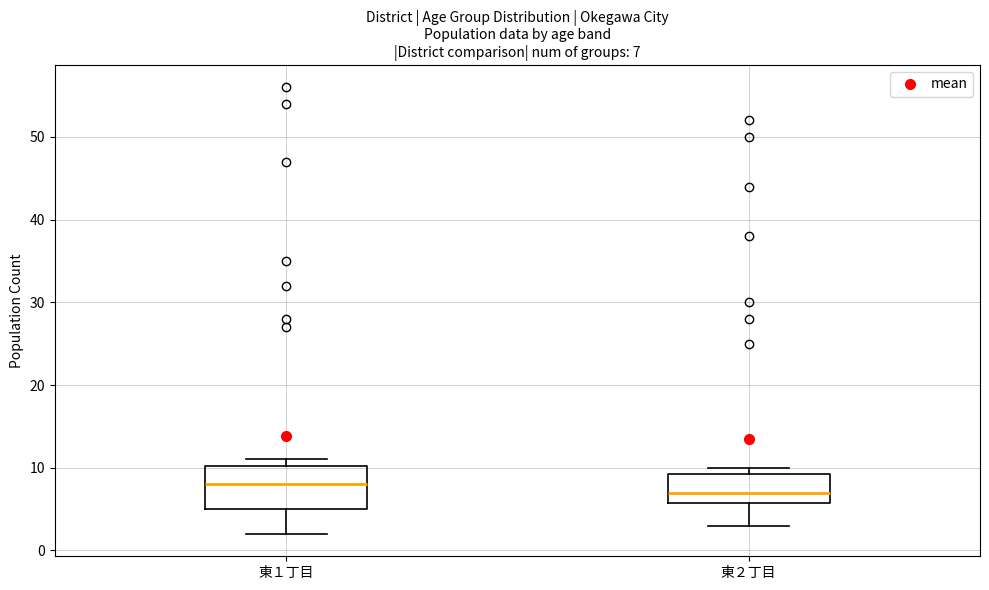

Which box has the highest median line?

東１丁目